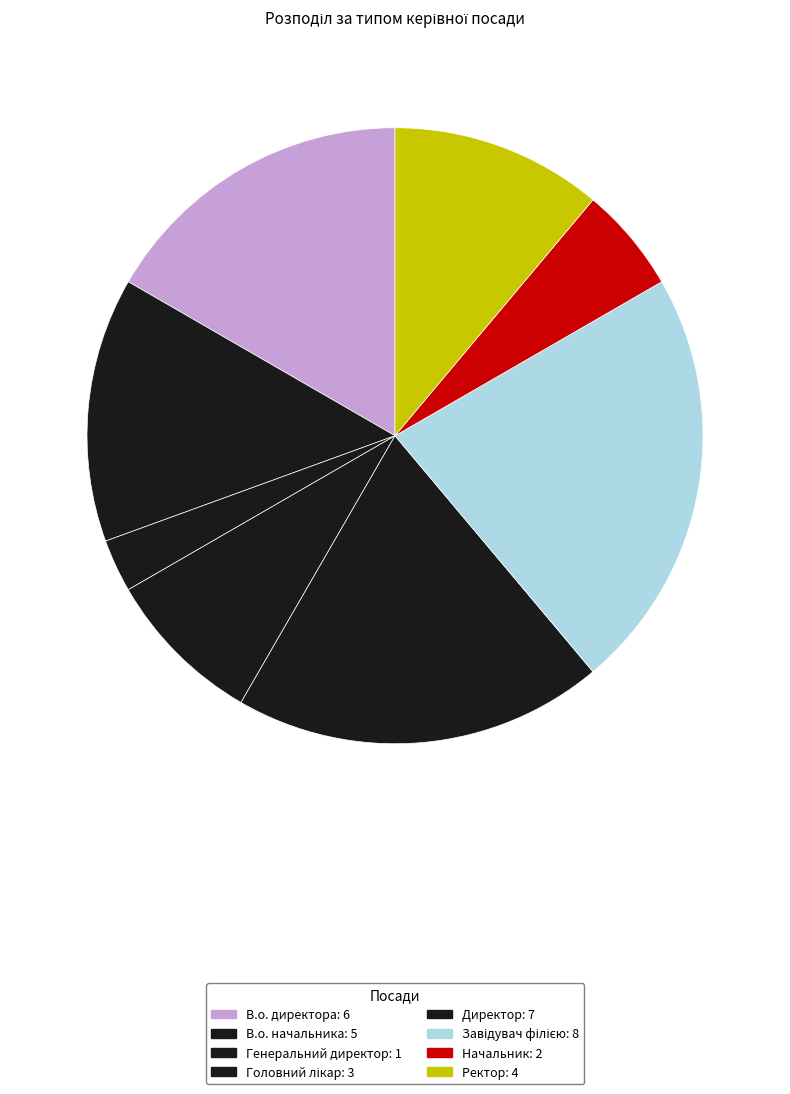

How many slices are in this pie chart?

8